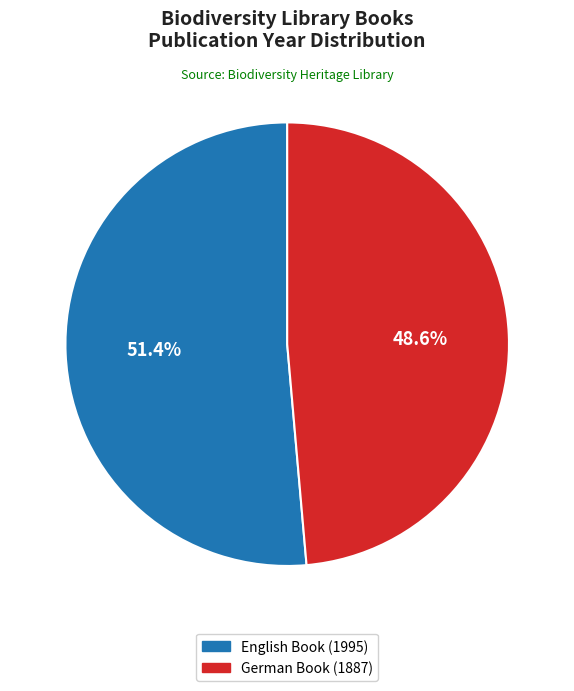

To the nearest percent, what is the average slice percentage?

50%